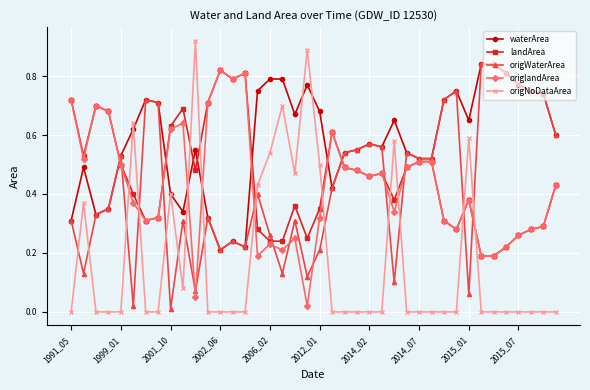

Which series has the largest range (max minus min)?

origNoDataArea